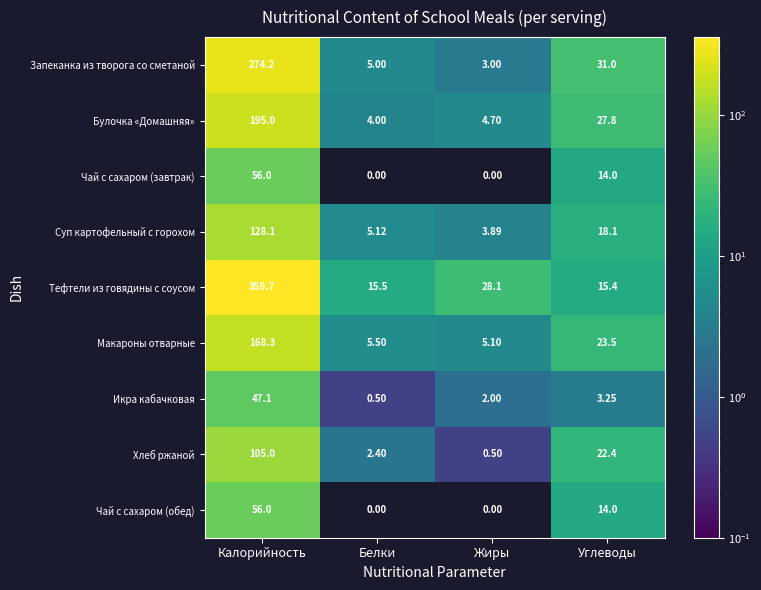

What is the spread (max minus min) of values at Жиры?

28.1